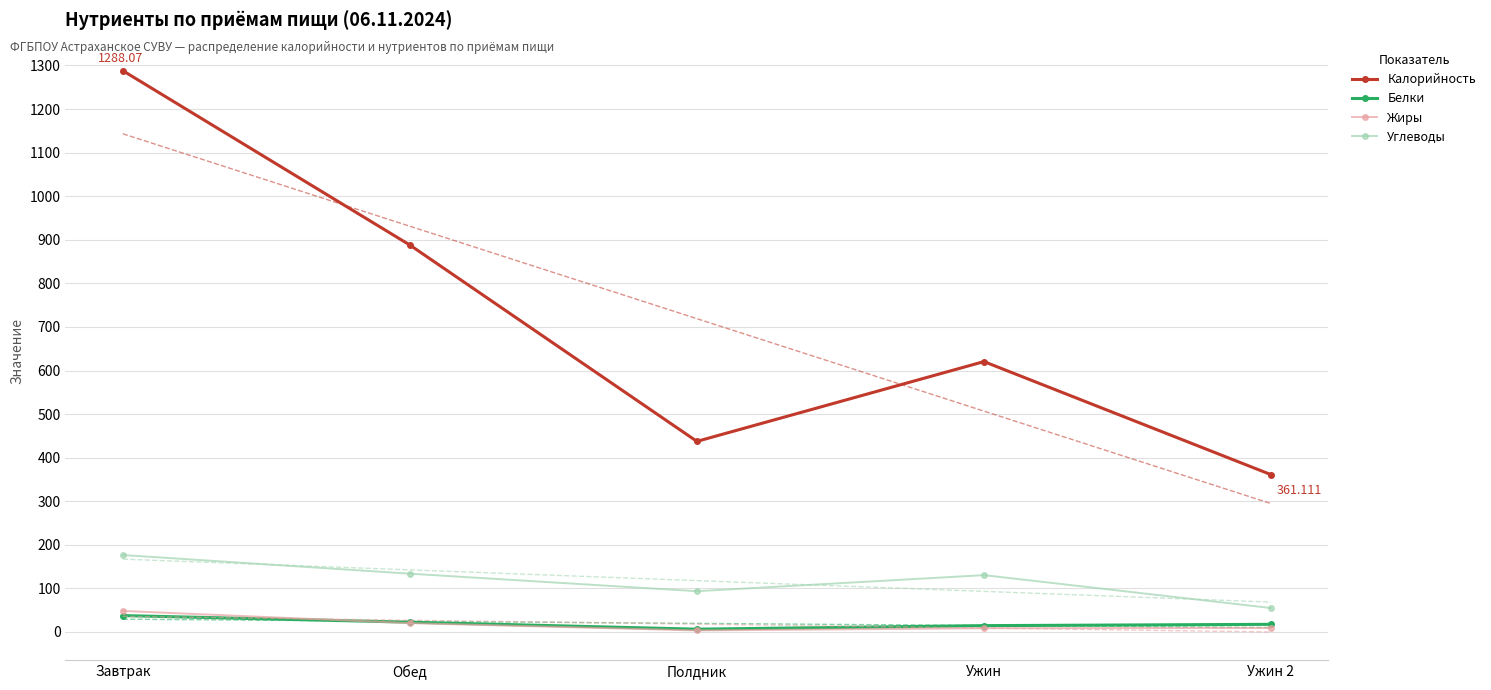

Does the chart have visible grid lines?

Yes